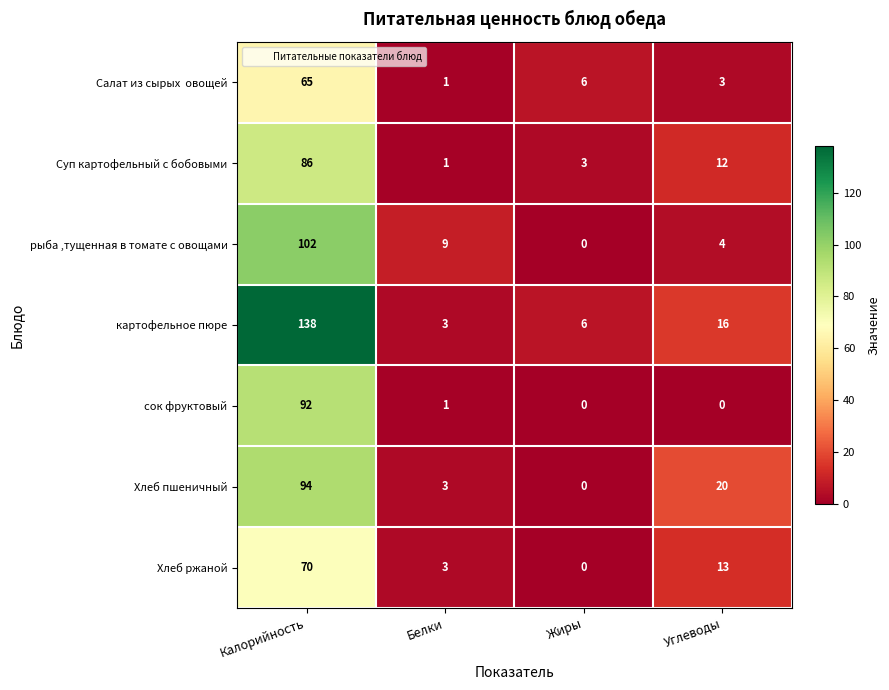

How many data points does each series have?

4